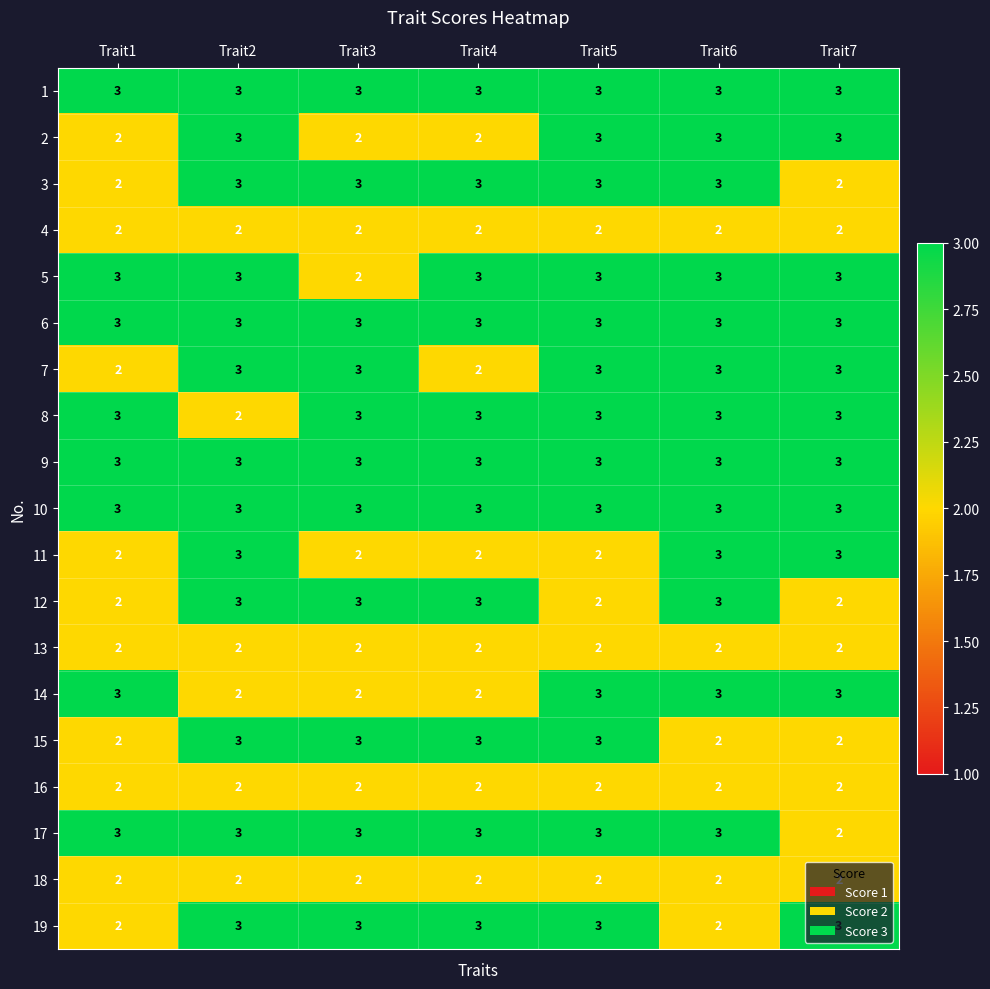

True or false: 17 has a value of 2 at Trait7.

True